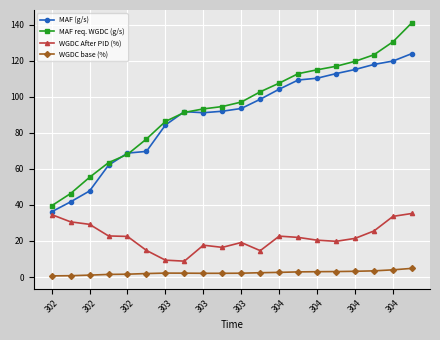

What is the value of the WGDC After PID (%) point at the 12th from the left?

14.6